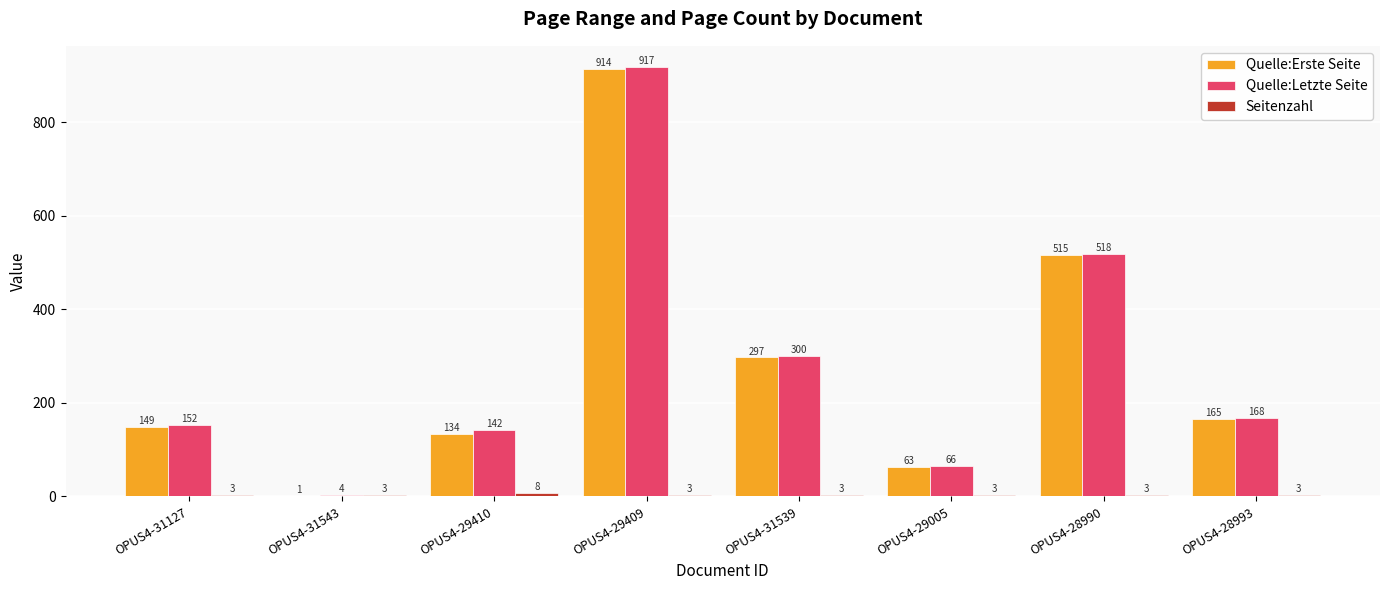

What is the highest value of the Quelle:Letzte Seite series?

917